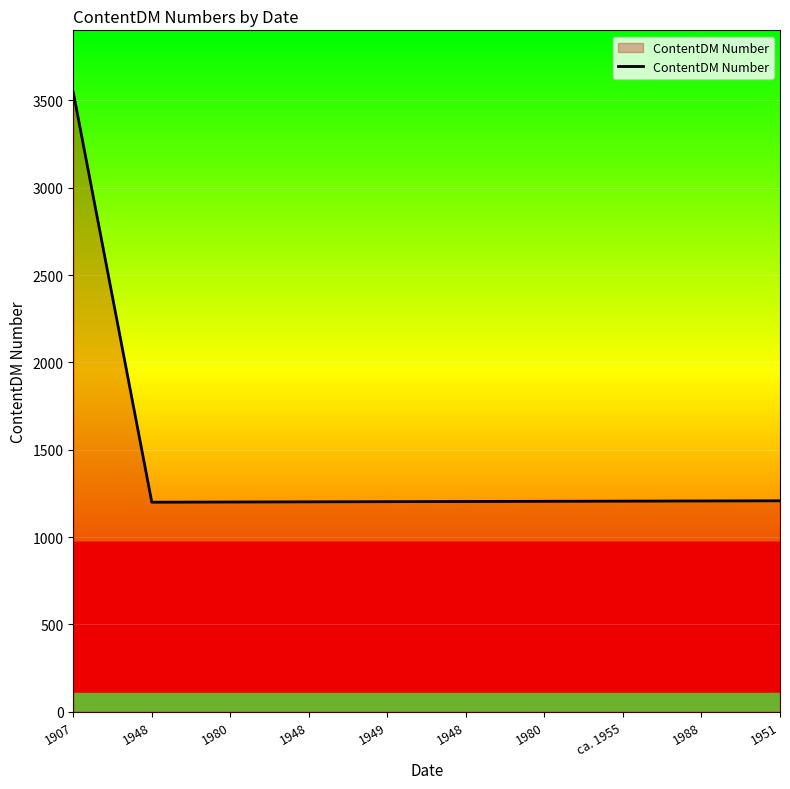

Is this an area chart (filled region under the line)?

Yes